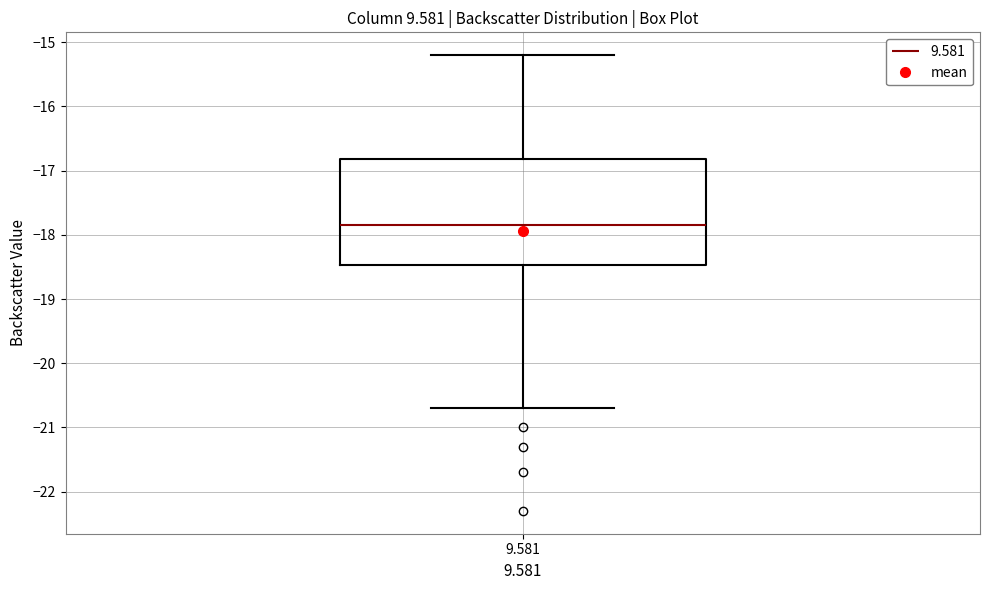

Read this box plot against the y-axis: the position of the median line, the range covered by the box, and the ends of both whiskers. The values are not printed on the chart, so give them approximately, as read against the axis.

median -17.8, box -18.5 to -16.8, whiskers -20.7 to -15.2